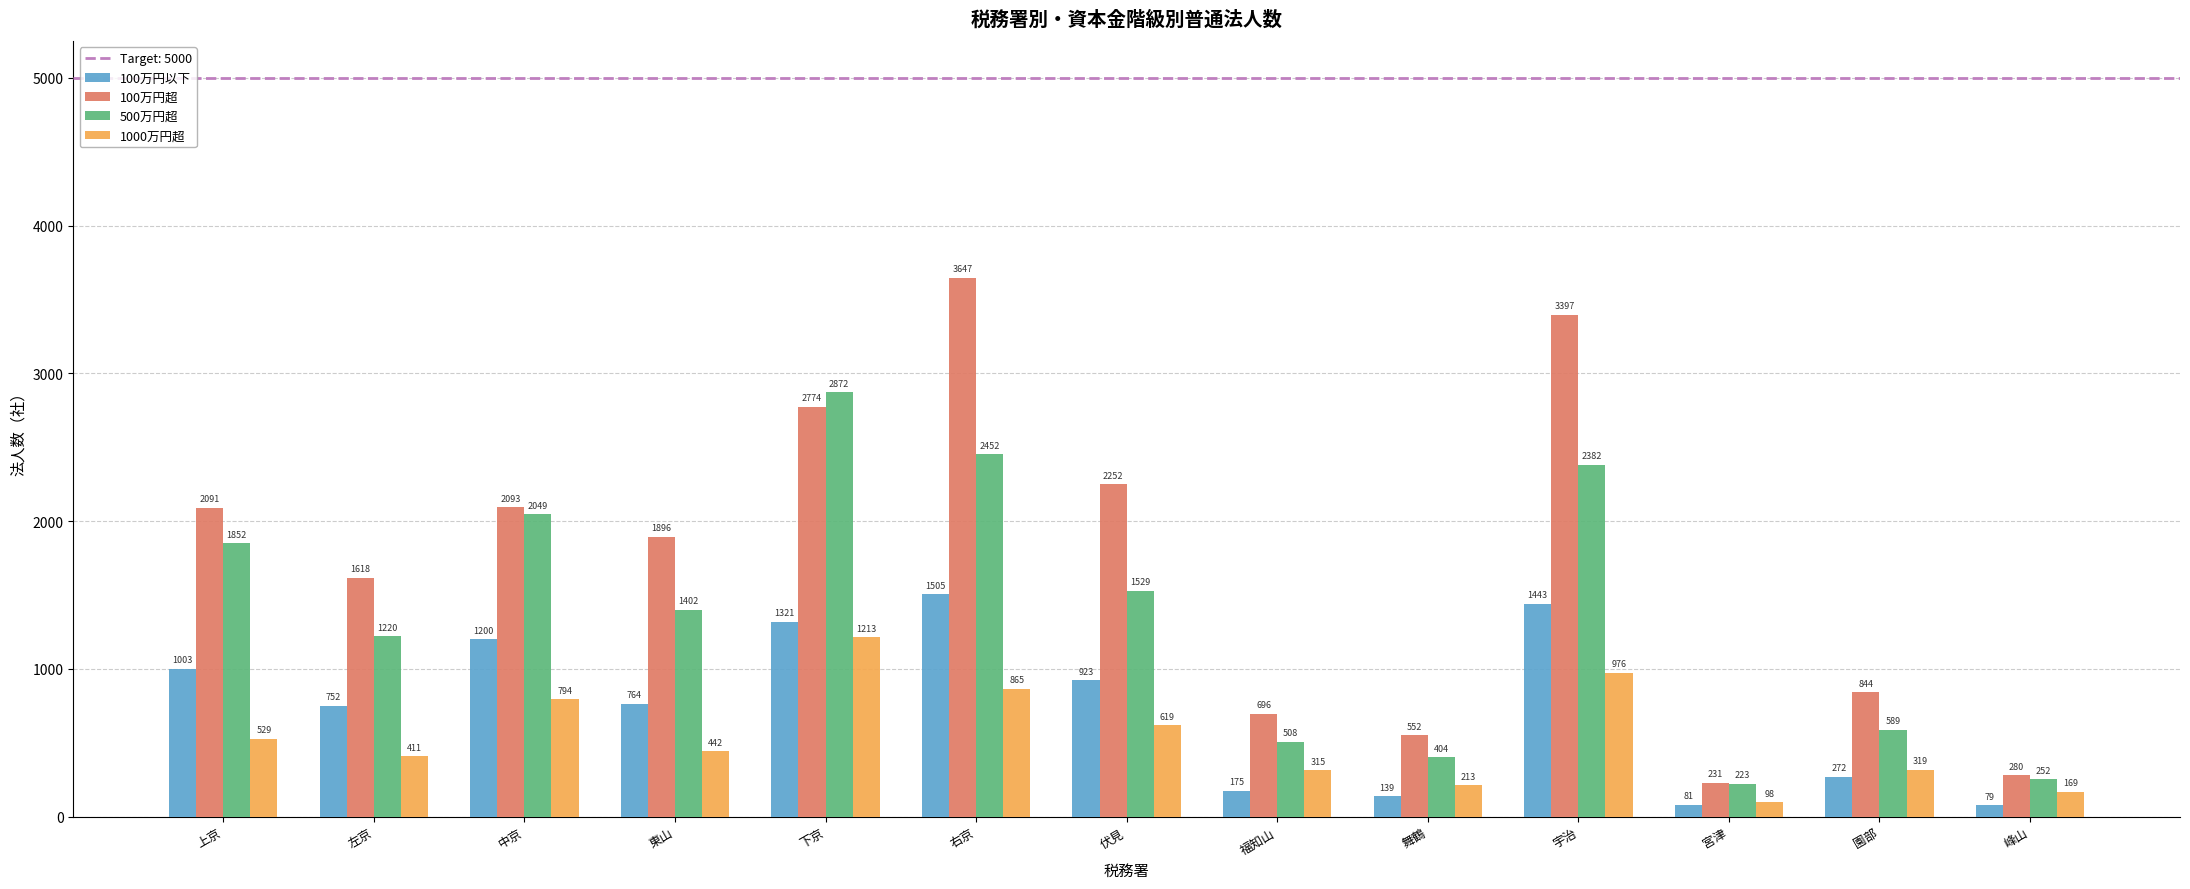

What is the minimum value for 1000万円超?

98